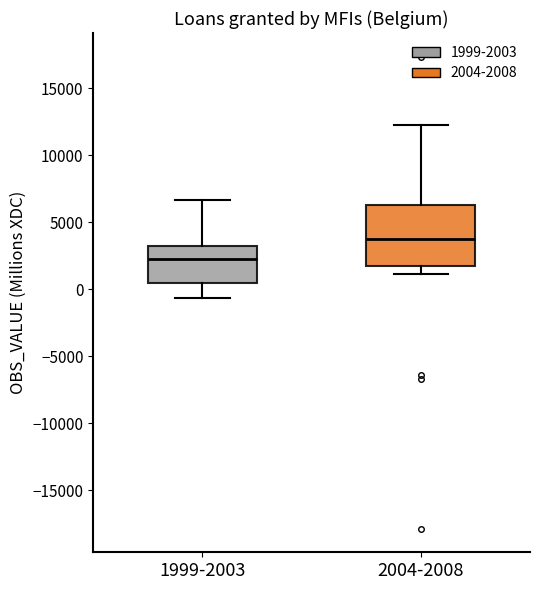

Reading left to right, read every box against the y-axis: the position of its median line, the range the box covers, and the ends of its whiskers. The values are not printed on the chart, so give them approximately, as read against the axis.

1999-2003: median 2500, box 500 to 3000, whiskers -500 to 6500
2004-2008: median 3500, box 1500 to 6500, whiskers 1000 to 12000